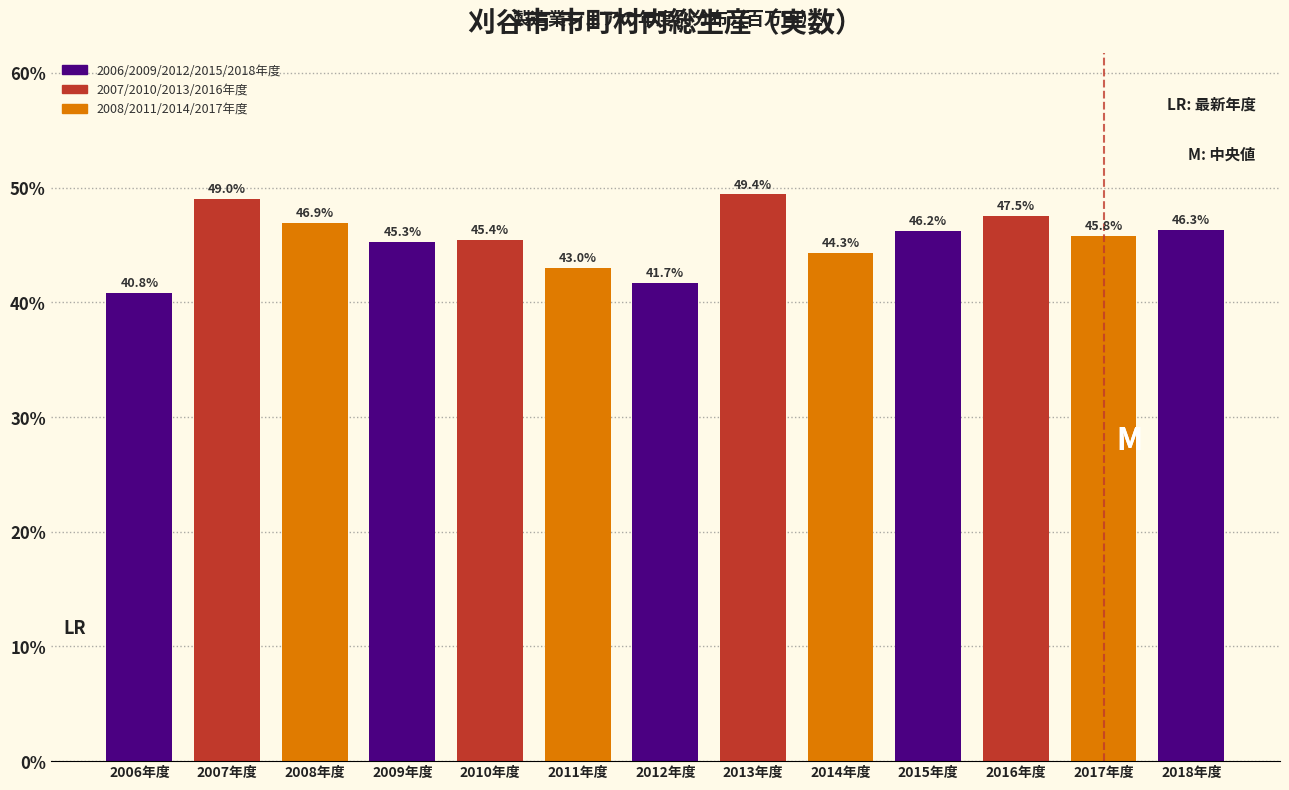

Reading left to right, transcribe all the data shown in this chart.

40.8	49.0	46.9	45.3	45.4	43.0	41.7	49.4	44.3	46.2	47.5	45.8	46.3